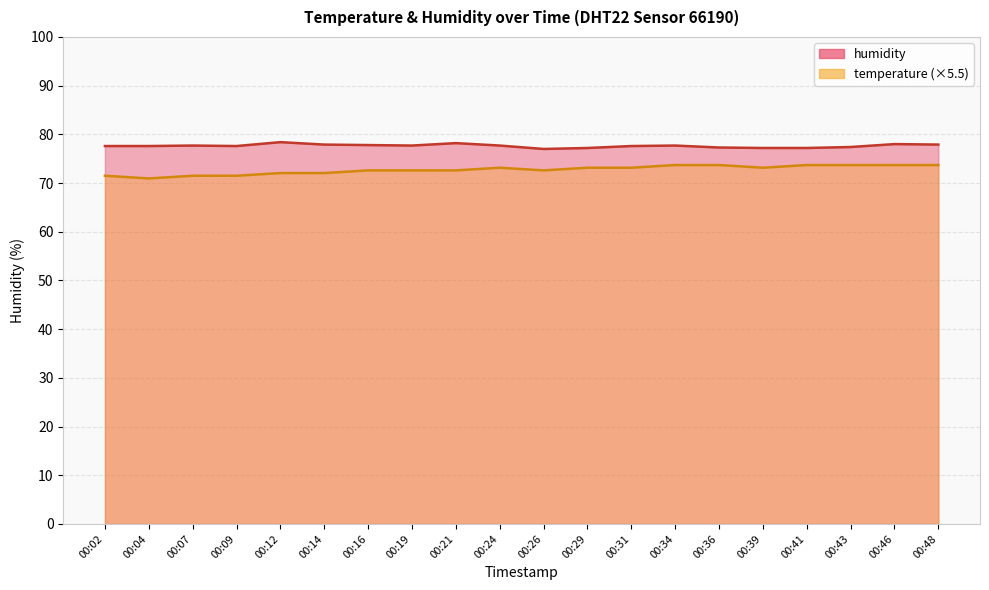

Reading left to right, extract all data points from this chart.

temperature: 00:02=71.5	00:04=71.0	00:07=71.5	00:09=71.5	00:12=72.0	00:14=72.0	00:16=72.6	00:19=72.6	00:21=72.6	00:24=73.2	00:26=72.6	00:29=73.2	00:31=73.2	00:34=73.7	00:36=73.7	00:39=73.2	00:41=73.7	00:43=73.7	00:46=73.7	00:48=73.7
humidity: 00:02=77.6	00:04=77.6	00:07=77.7	00:09=77.6	00:12=78.4	00:14=77.9	00:16=77.8	00:19=77.7	00:21=78.2	00:24=77.7	00:26=77.0	00:29=77.2	00:31=77.6	00:34=77.7	00:36=77.3	00:39=77.2	00:41=77.2	00:43=77.4	00:46=78.0	00:48=77.9